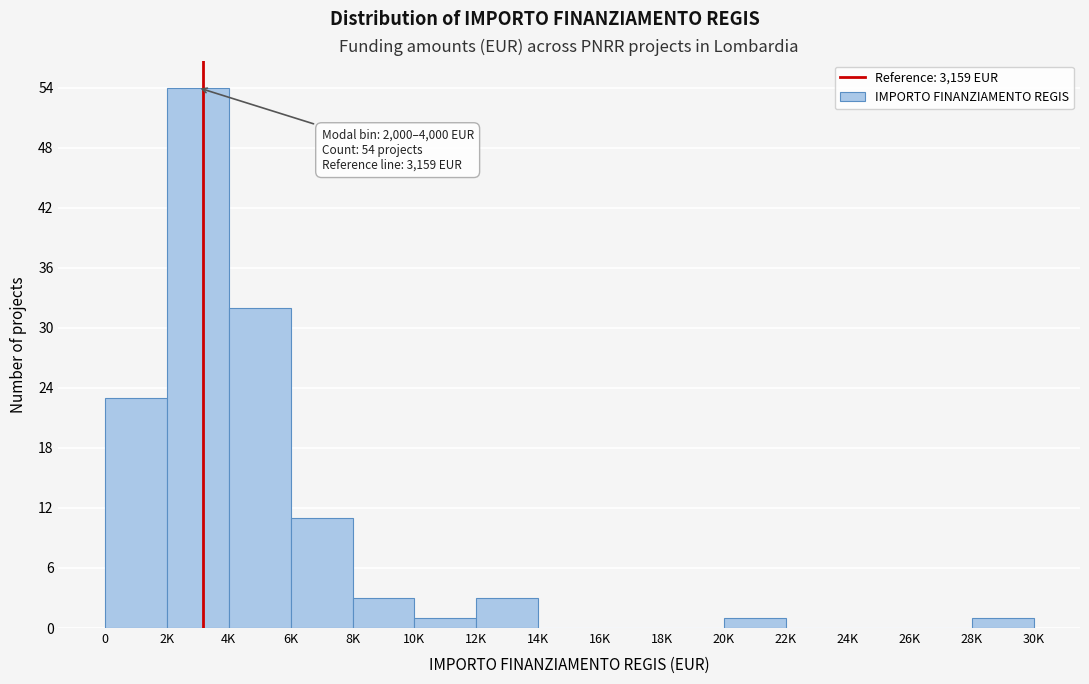

Reading left to right, list all the values displayed in this chart.

0=23	2K=54	4K=32	6K=11	8K=3	10K=1	12K=3	14K=0	16K=0	18K=0	20K=1	22K=0	24K=0	26K=0	28K=1